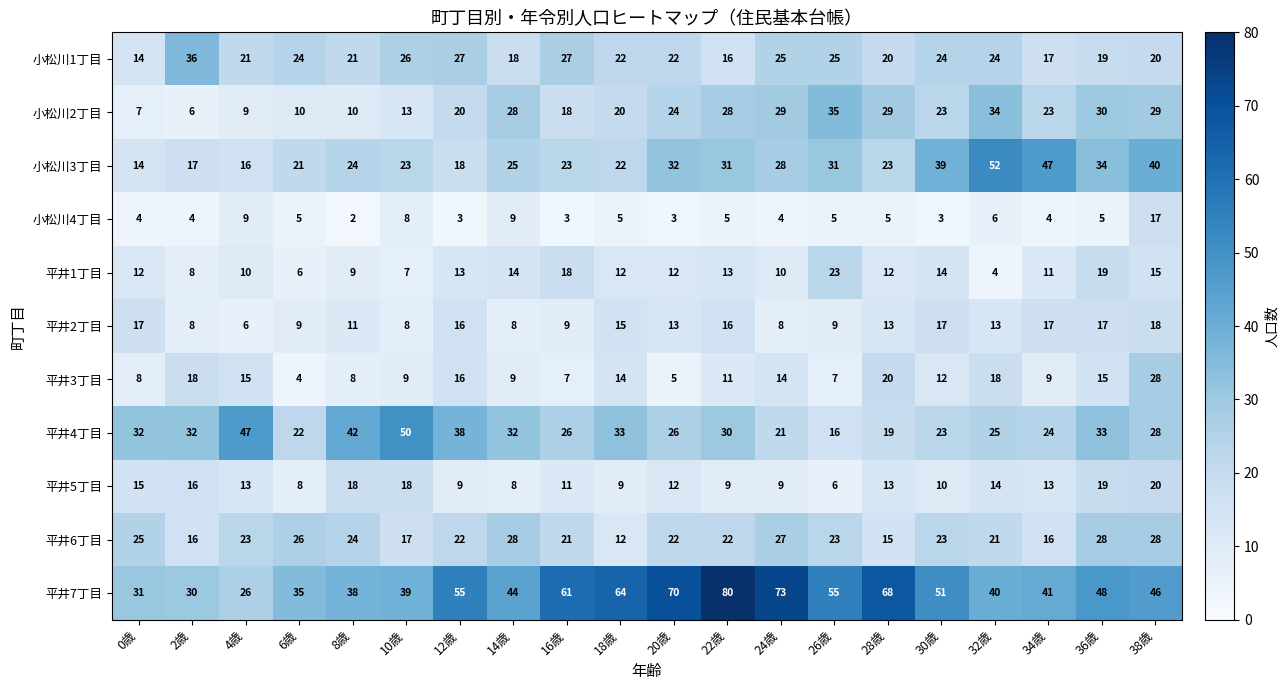

Which series has the largest total across all categories?

平井7丁目